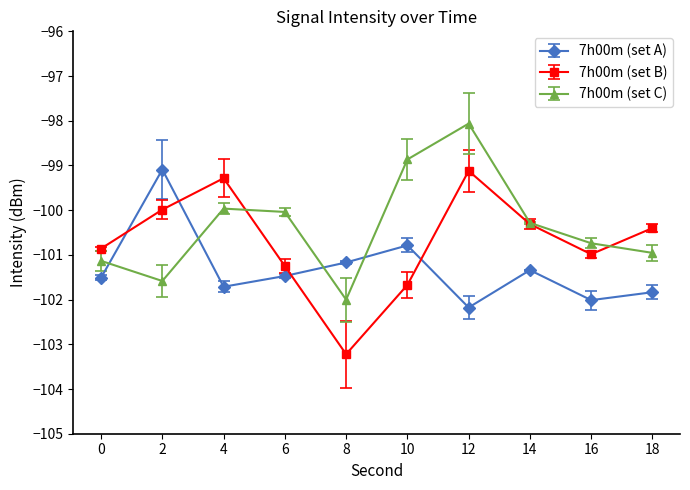

Reading right to left, transcribe all the data shown in this chart.

7h00m (set A): -101.8	-102.0	-101.3	-102.2	-100.8	-101.2	-101.5	-101.7	-99.1	-101.5
7h00m (set B): -100.4	-101.0	-100.3	-99.1	-101.7	-103.2	-101.3	-99.3	-100.0	-100.9
7h00m (set C): -101.0	-100.7	-100.3	-98.1	-98.9	-102.0	-100.0	-100.0	-101.6	-101.1